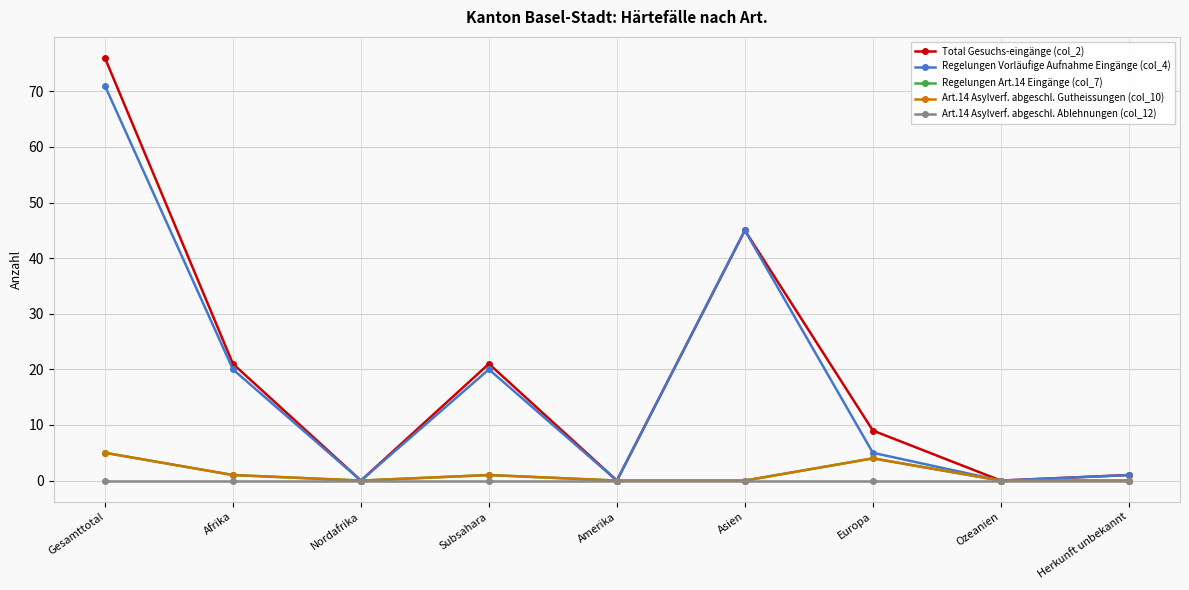

Where does the Total Gesuchs-eingänge (col_2) series first go above 9?

Gesamttotal